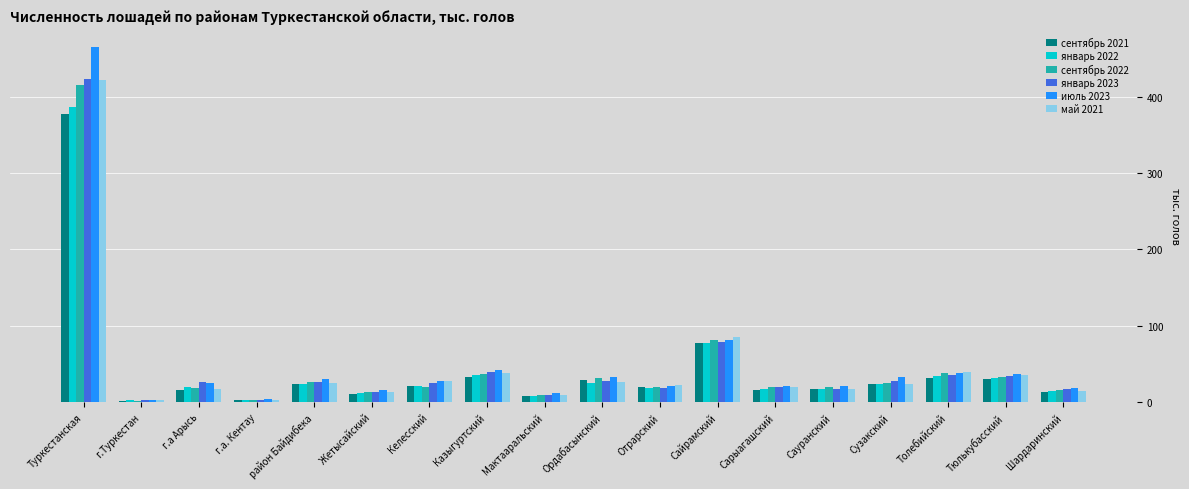

The сентябрь 2021 series shows 376.8 at Туркестанская. True or false?

True